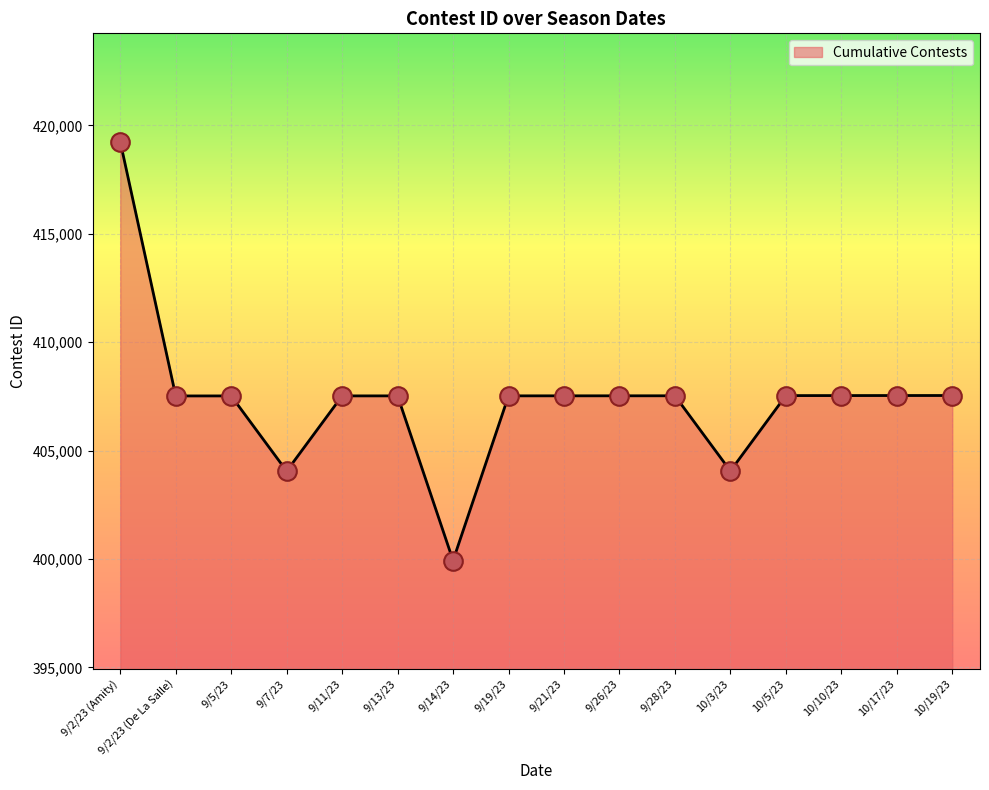

What is the ratio of the value at 10/10/23 to the value at 10/19/23?

1.0